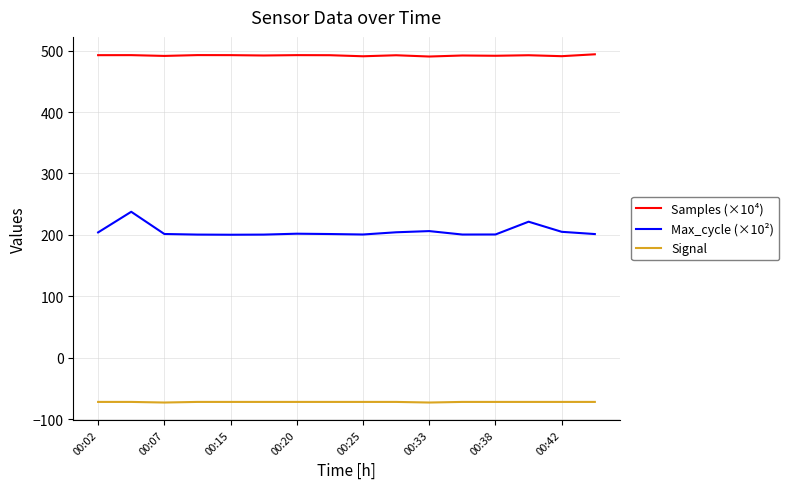

What is the difference between the maximum and minimum values in the Max_cycle (×10²) series?

37.4